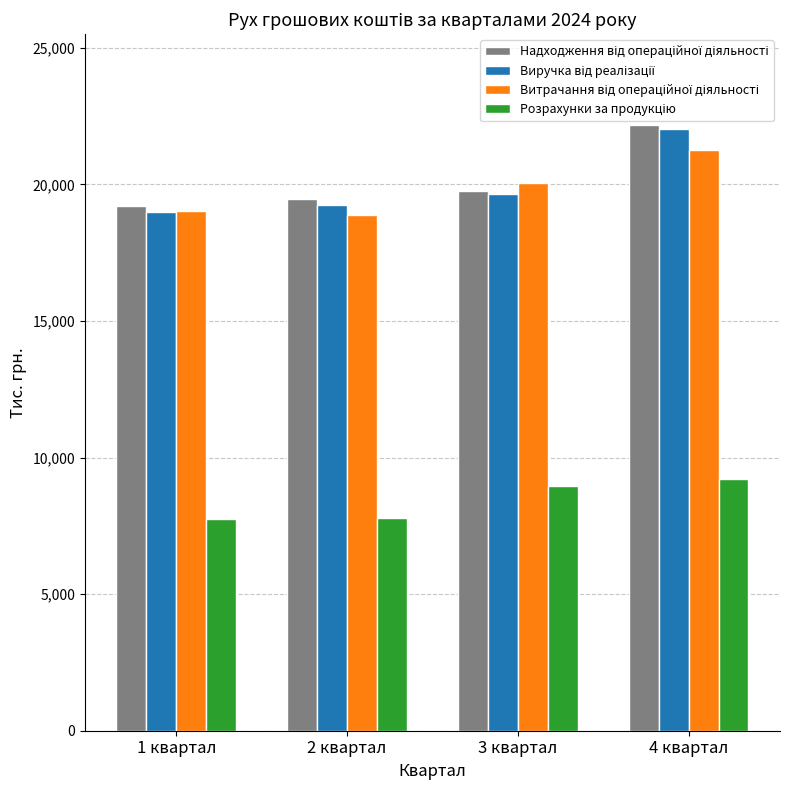

At which category is the sum across all series the highest?

4 квартал